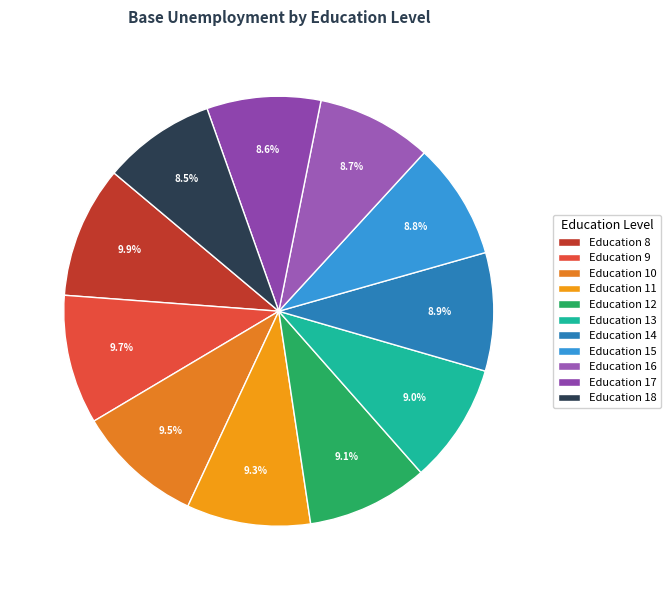

Is there any slice that represents more than half of the pie?

No